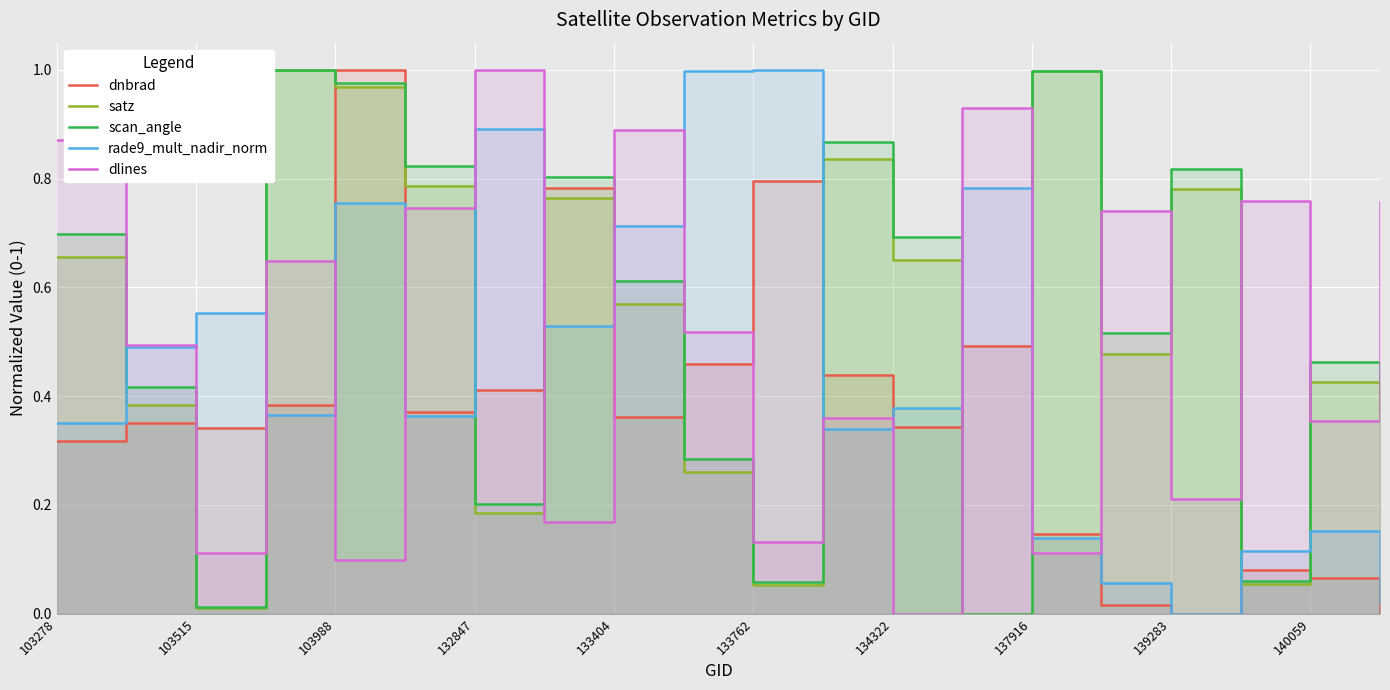

In scan_angle, how many points are lower than both neighbors (excluding endpoints)?

6